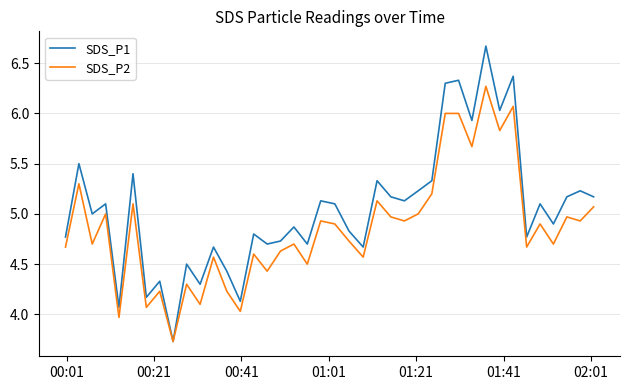

List the series in order of their peak value, lowest first.

SDS_P2, SDS_P1